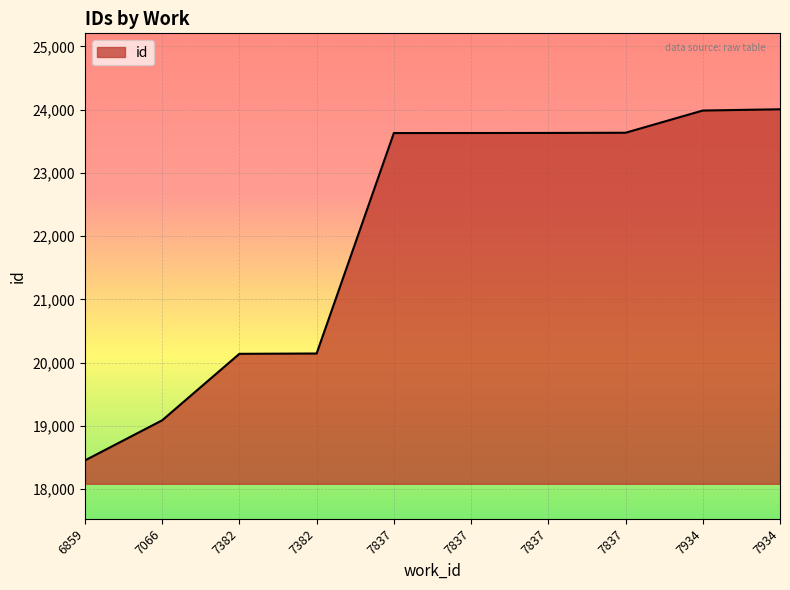

What is the approximate value at 7837?

23631